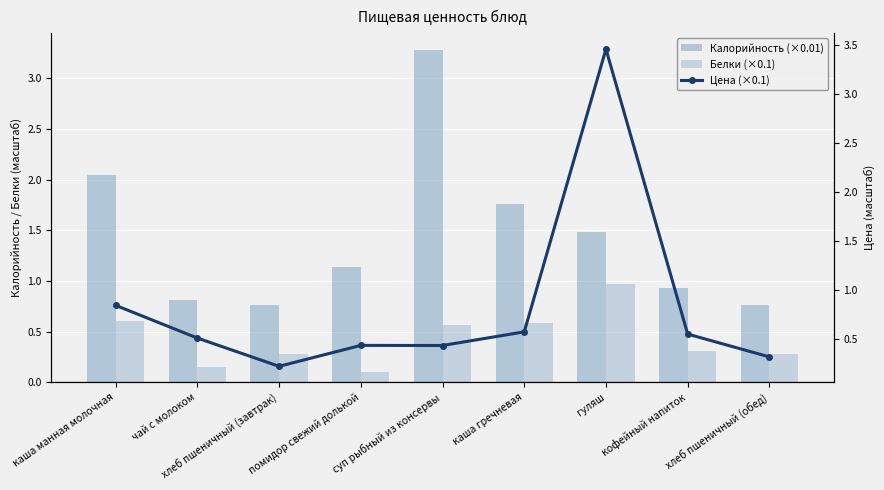

What is the maximum value for Цена (×0.1)?

3.5